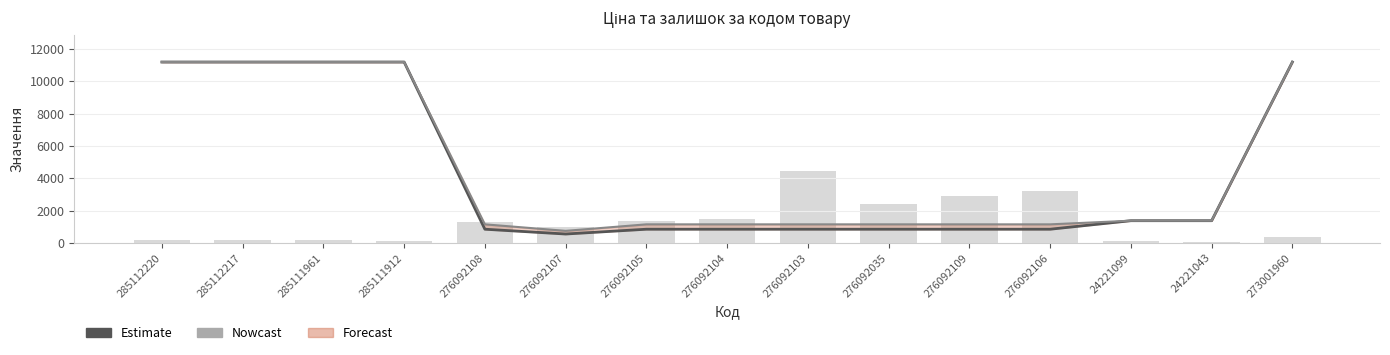

Count the number of data series in this chart.

3